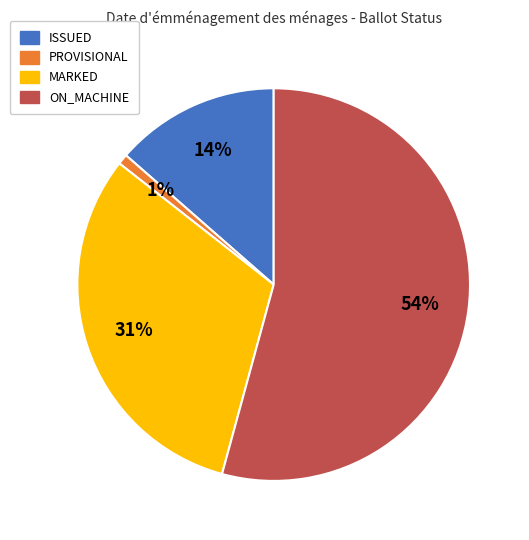

Is there any slice that represents more than half of the pie?

Yes